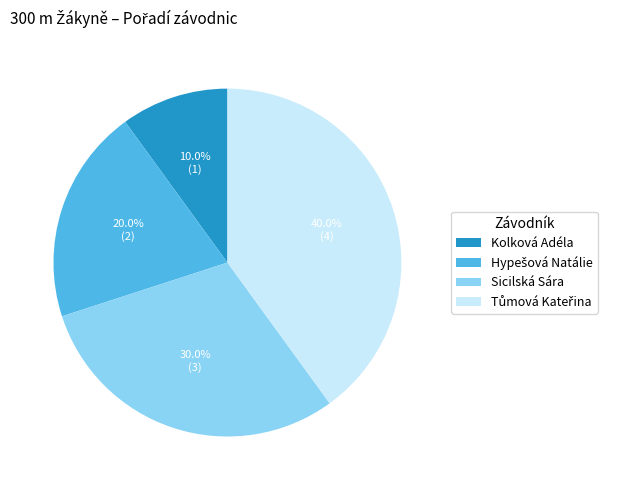

How many segments does this pie chart have?

4